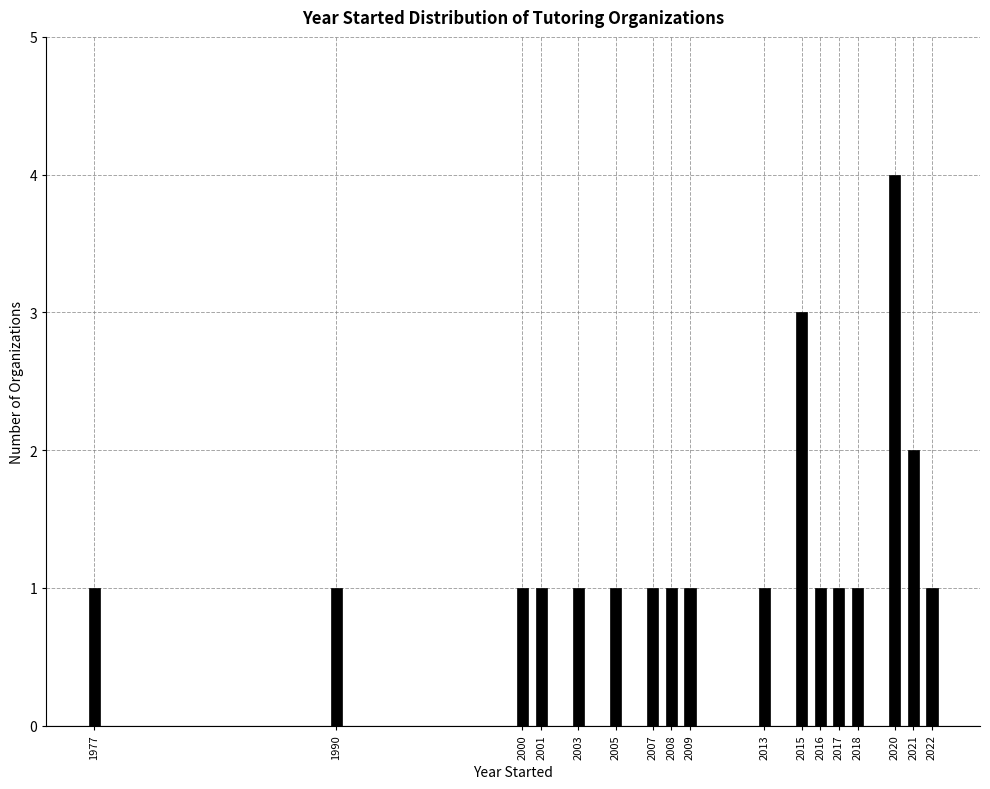

Reading left to right, transcribe all the data shown in this chart.

1977=1	1990=1	2000=1	2001=1	2003=1	2005=1	2007=1	2008=1	2009=1	2013=1	2015=3	2016=1	2017=1	2018=1	2020=4	2021=2	2022=1